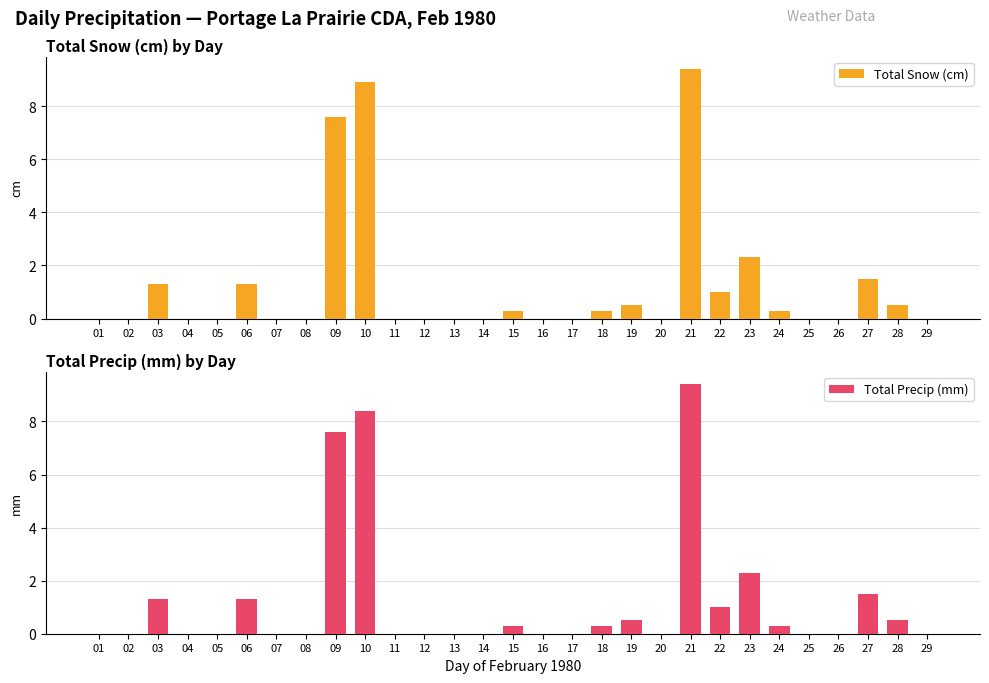

The Total Snow (cm) series shows 0.2 at 18. True or false?

False